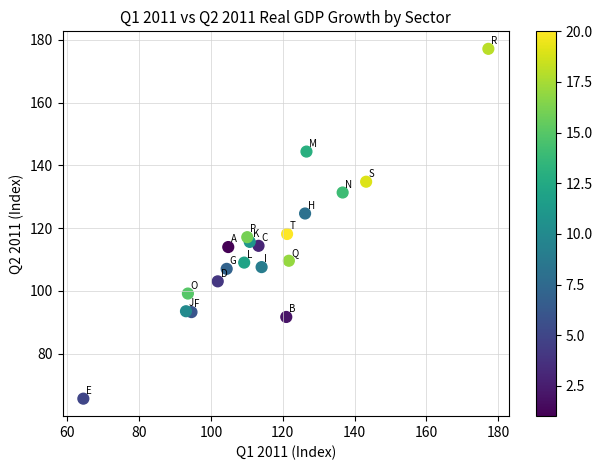

What is the range of X values (max minus min)?

112.8